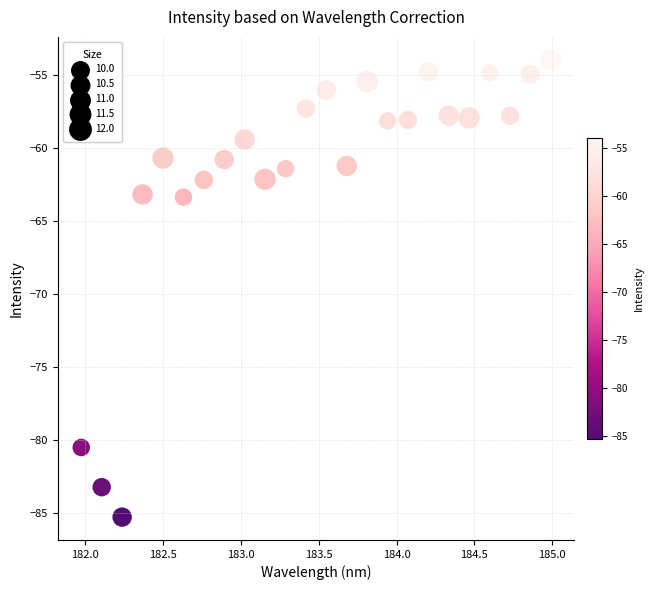

What is the range of X values (max minus min)?

3.0